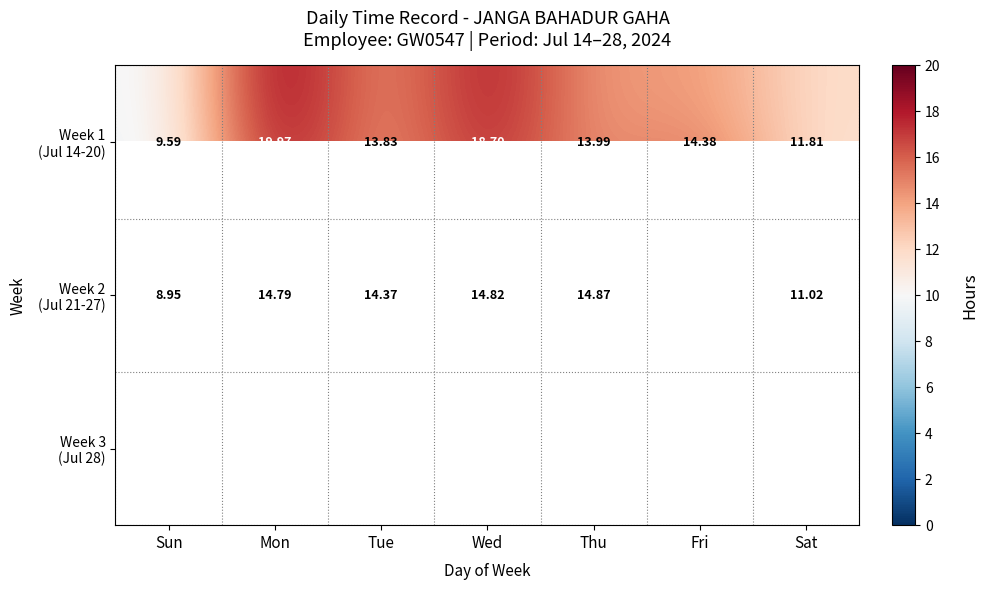

The Week 1 (Jul 14-20) series shows 11.8 at Sat. True or false?

True